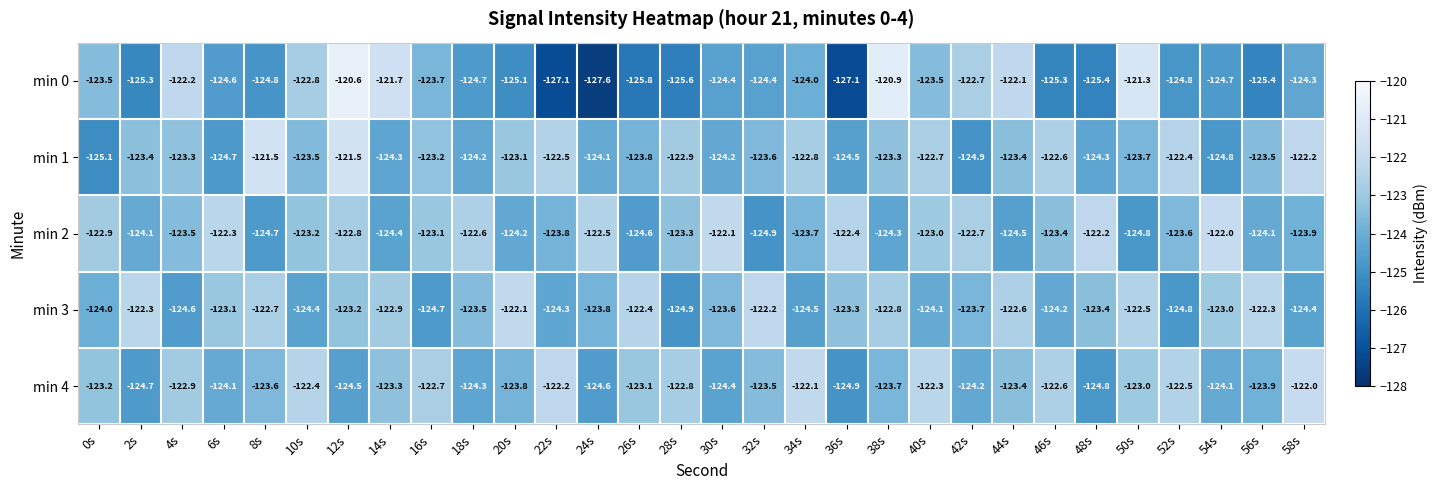

The min 3 series shows -122.3 at 56s. True or false?

True